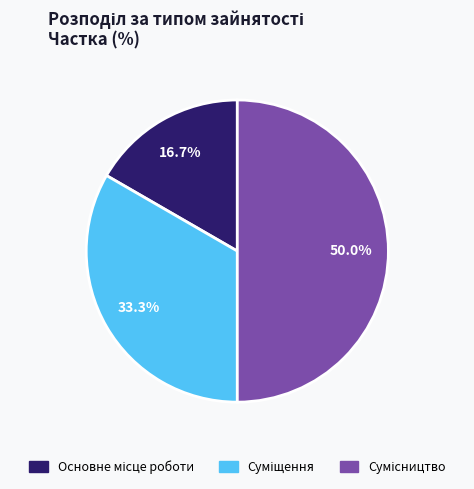

How much of the chart is everything except Сумісництво?

50.0%